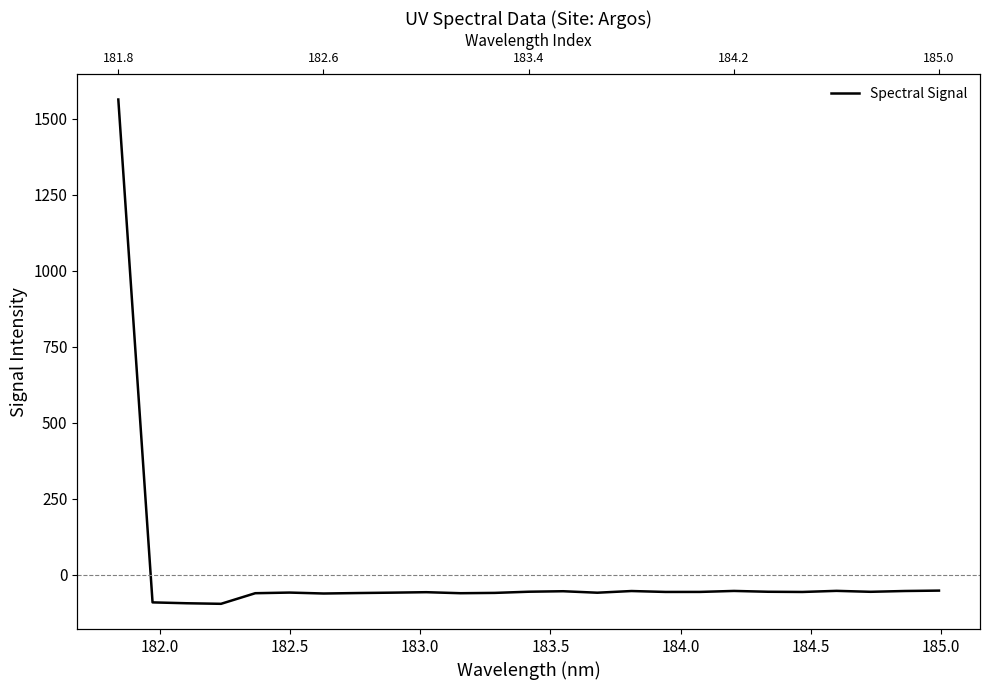

True or false: there are more than 1 points higher than both neighbors.

True